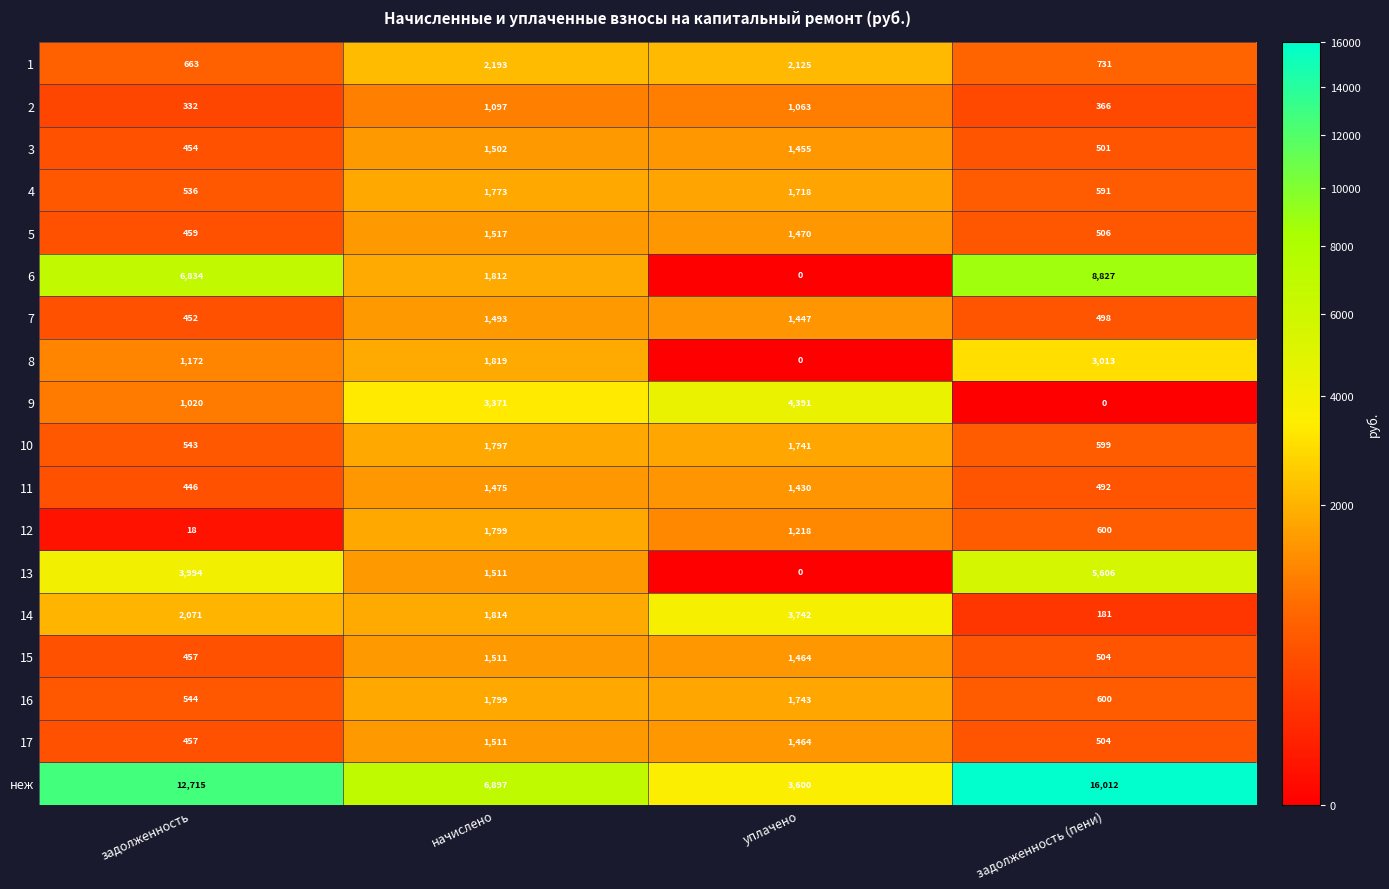

Which series has the widest spread of values?

неж